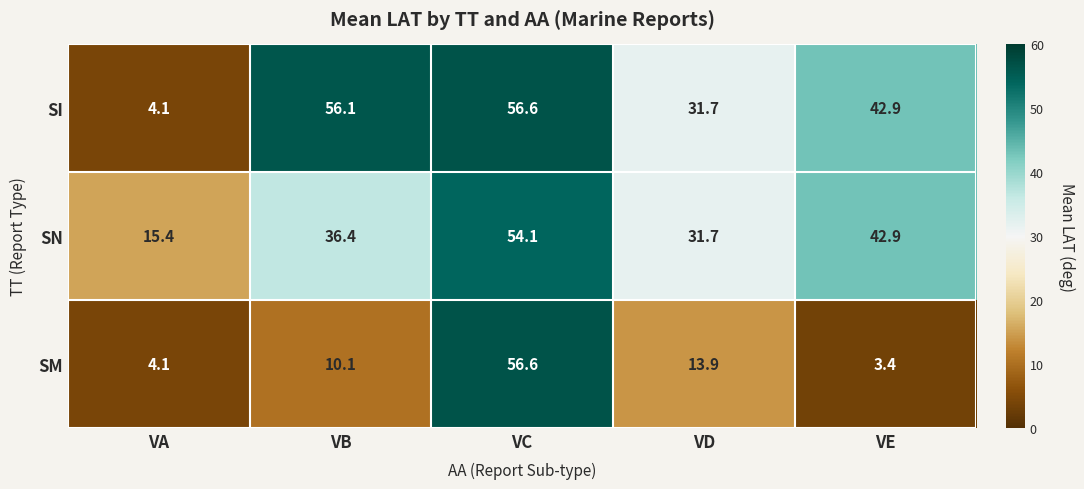

Is it true that SI equals 0.9 at VA?

False